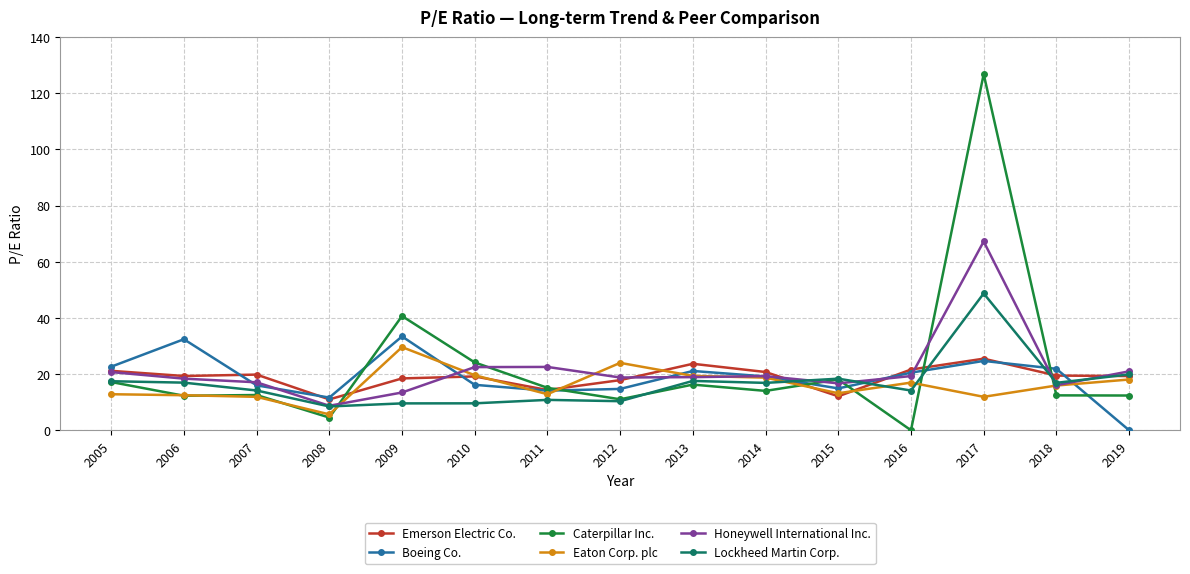

Where do Emerson Electric Co. and Boeing Co. first cross each other?

2006 and 2007